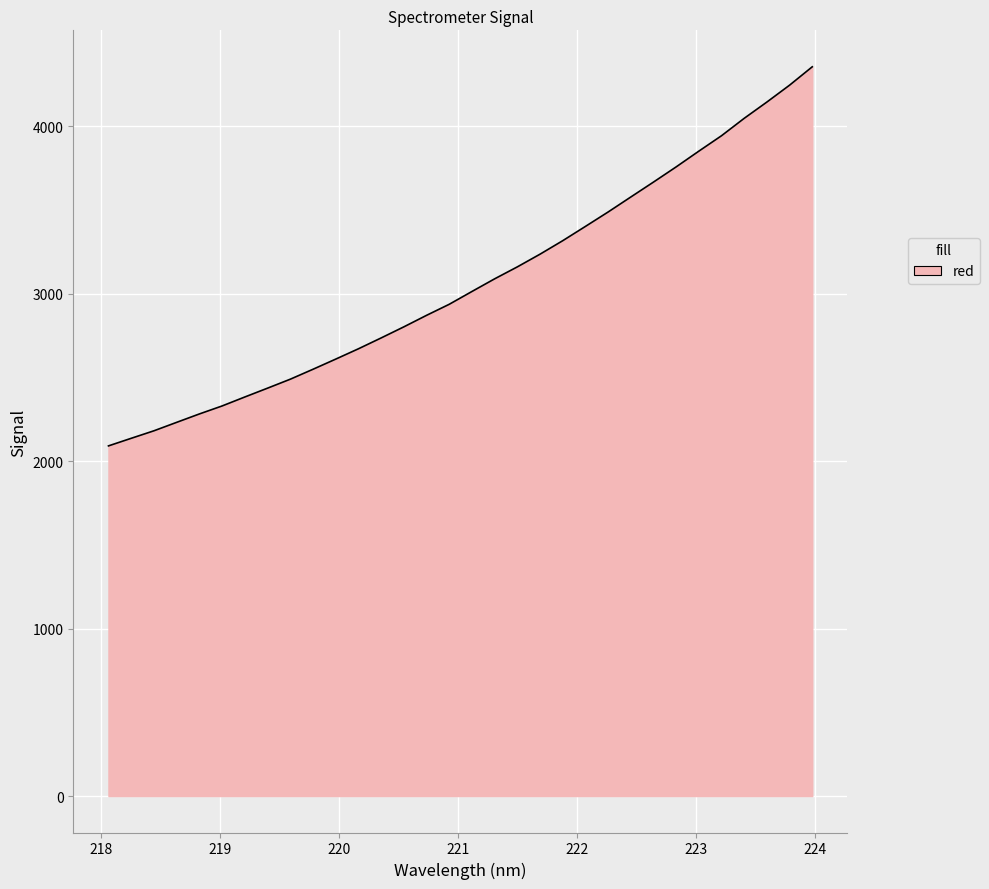

What is the smallest value displayed?

2091.2